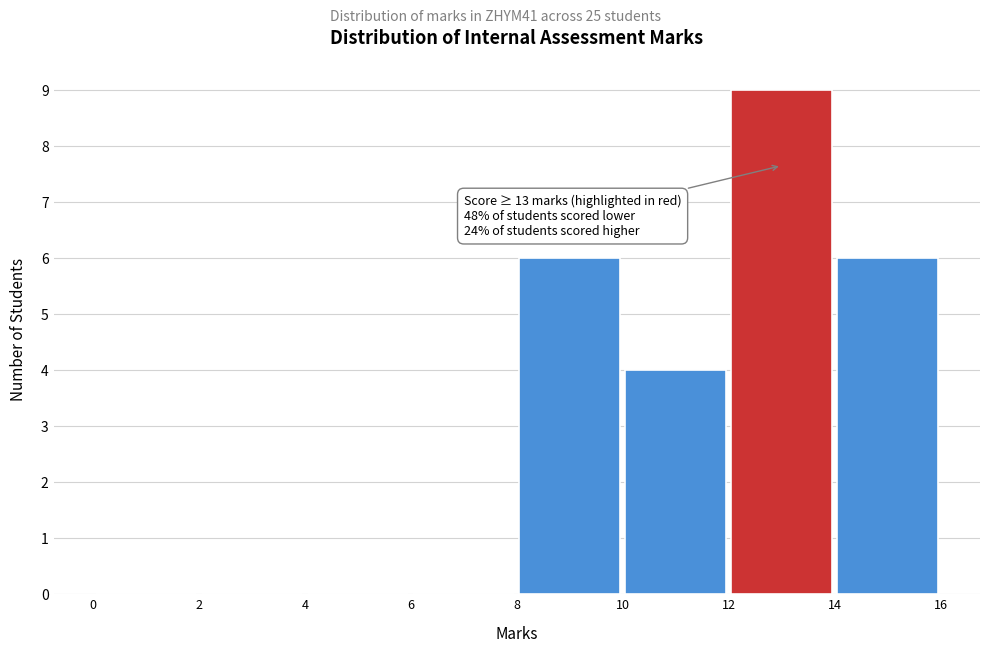

Over which range of the x-axis is the bar tallest?

12 to 14